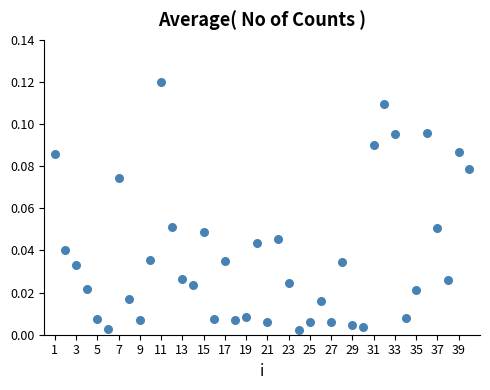

What is the range of X values (max minus min)?

39.0